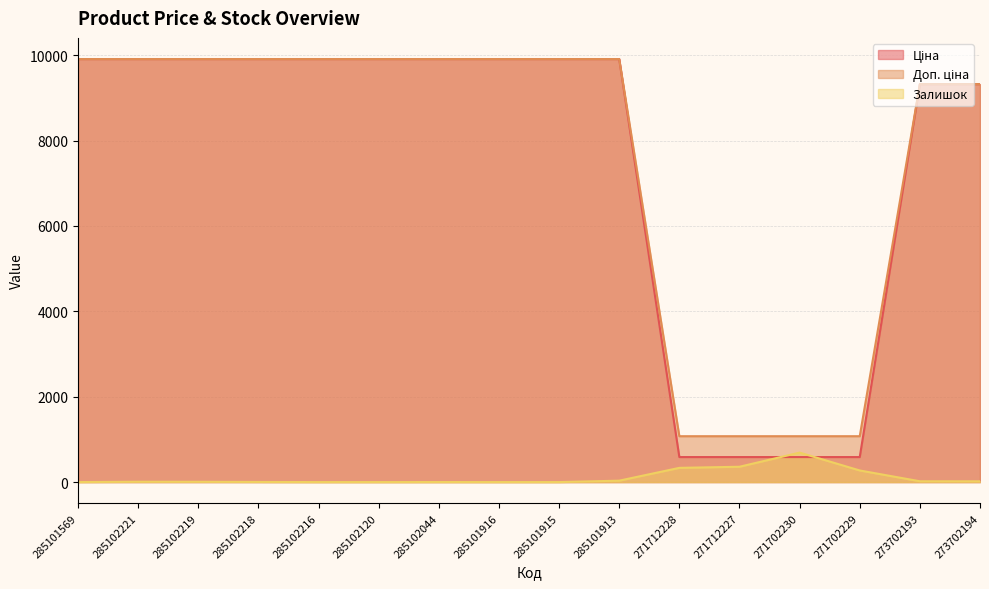

What is the sum of the Доп. ціна values at 285102216 and 285101913?

19817.0